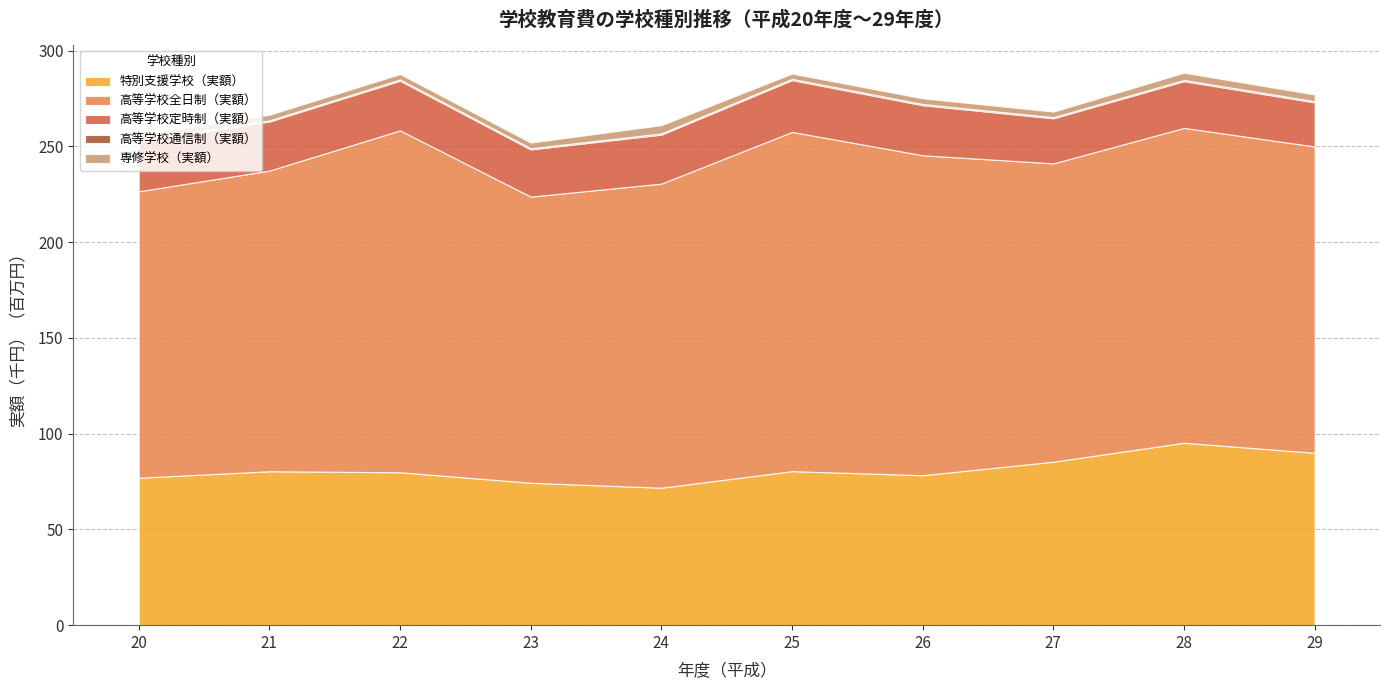

What is the difference between the maximum and minimum values in the 特別支援学校（実額） series?

23.5